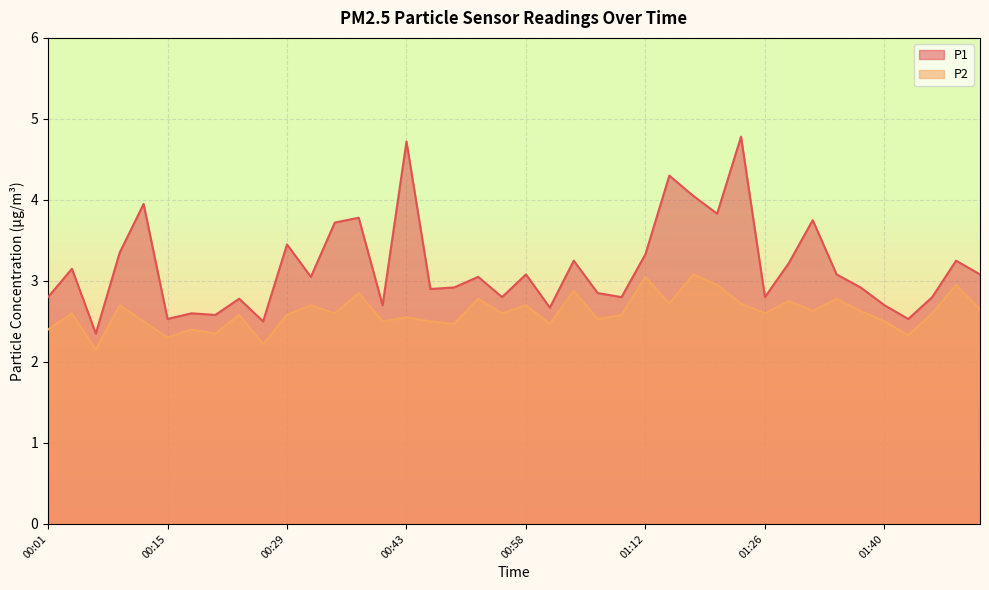

Rank the series at 01:31 from lowest to highest value.

P2, P1